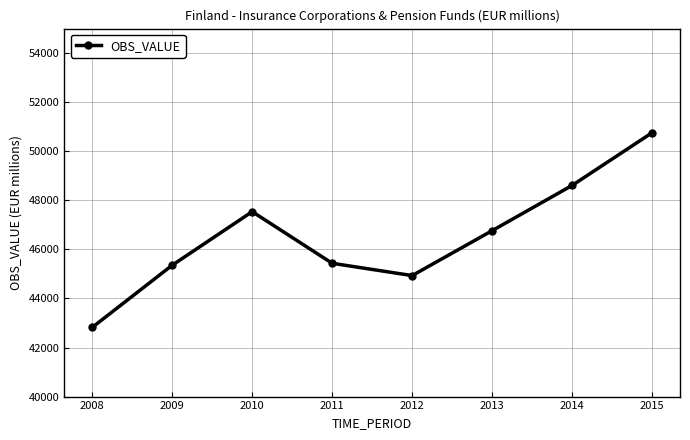

Between 2010 and 2013, which is larger?

2010